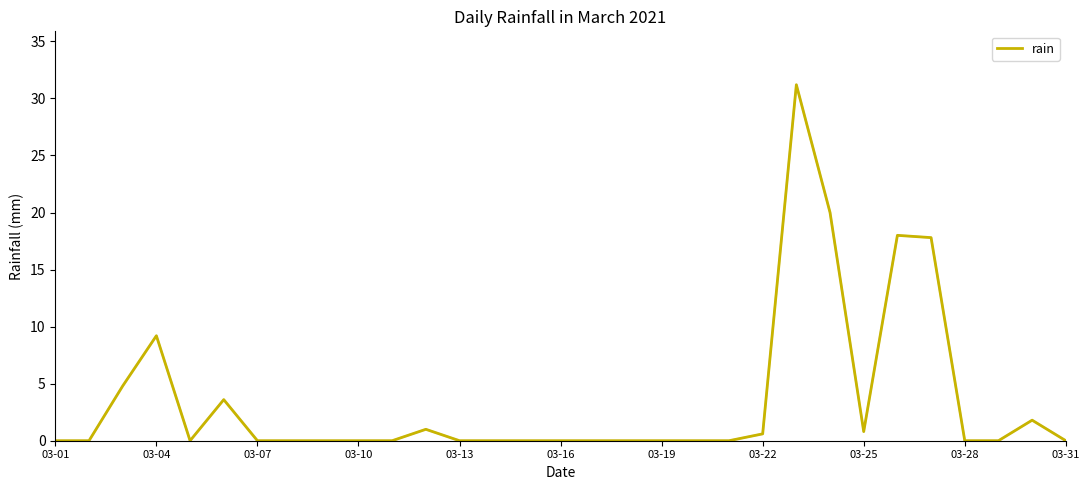

What is the difference between the maximum and minimum values?

31.2